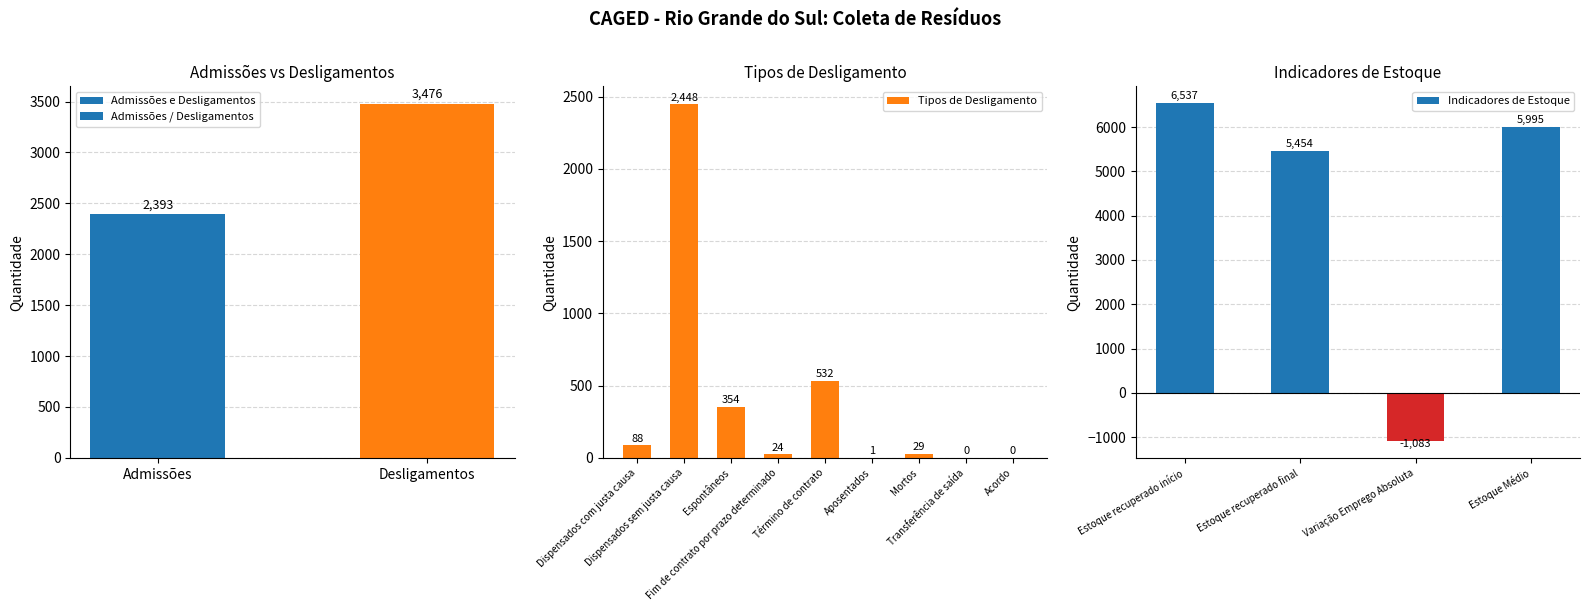

Rank the categories by Indicadores de Estoque value from highest to lowest.

Estoque recuperado início, Estoque Médio, Estoque recuperado final, Variação Emprego Absoluta